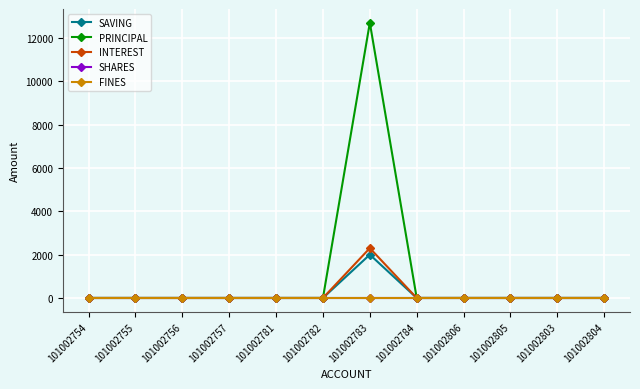

Is the value of SHARES at 101002782 greater than the value of INTEREST at 101002757?

No